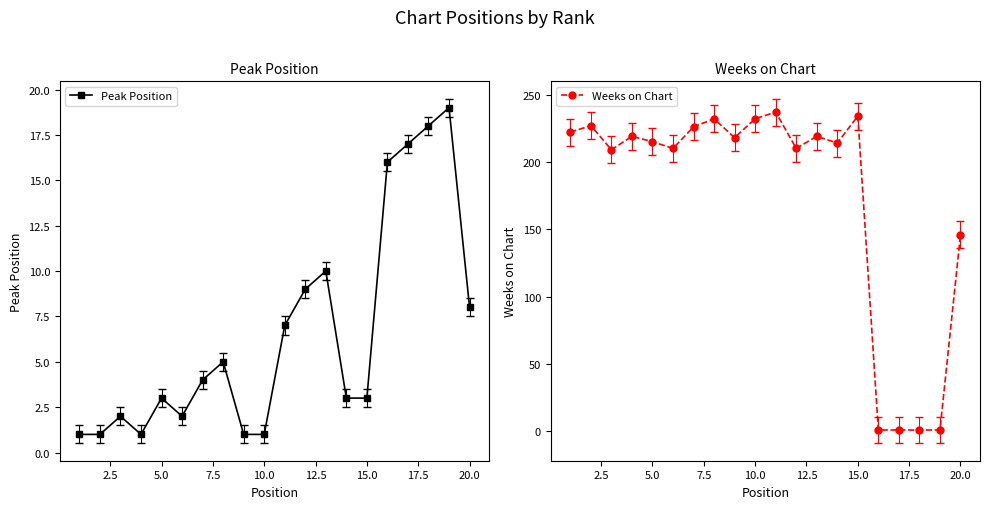

Reading left to right, what are all the values shown in this chart?

Peak Position: 1	1	2	1	3	2	4	5	1	1	7	9	10	3	3	16	17	18	19	8
Weeks on Chart: 222	227	209	219	215	210	226	232	218	232	237	210	219	214	234	1	1	1	1	146